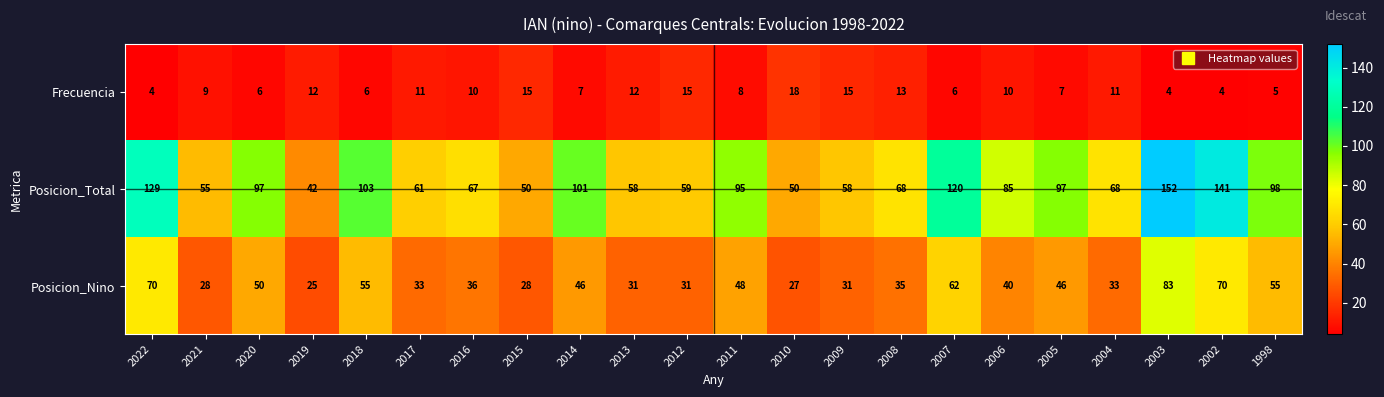

What is the average value of the Frecuencia series?

9